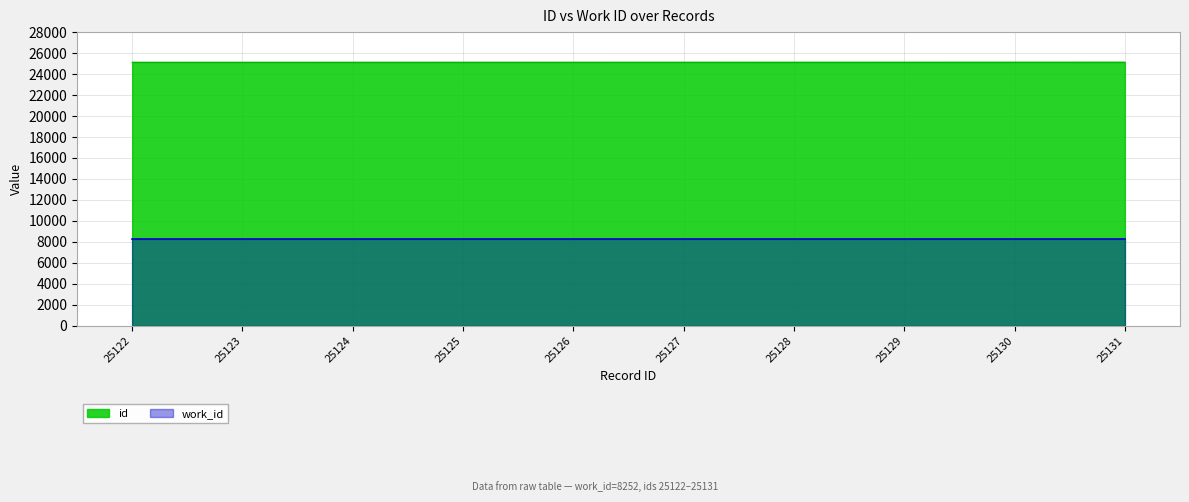

Rank the categories by value from highest to lowest.

25131, 25130, 25129, 25128, 25127, 25126, 25125, 25124, 25123, 25122